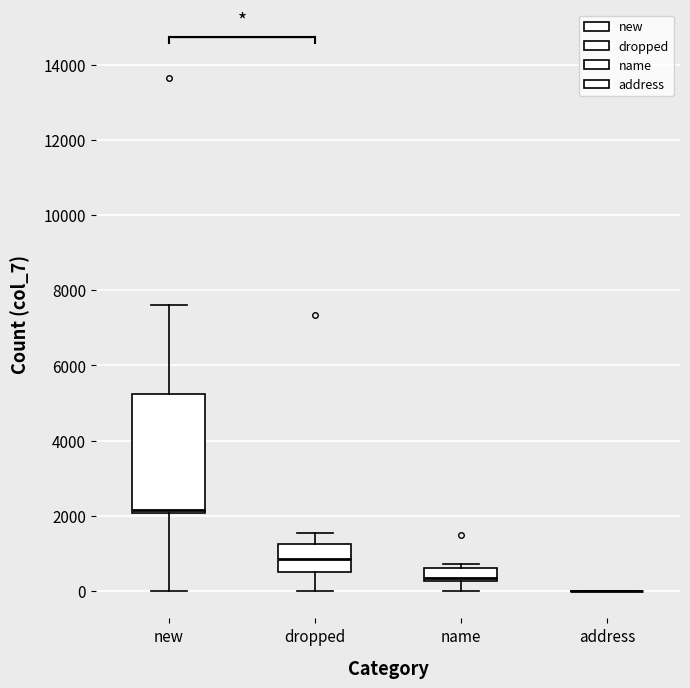

Comparing the boxes themselves (not the whiskers), which one is the tallest?

new